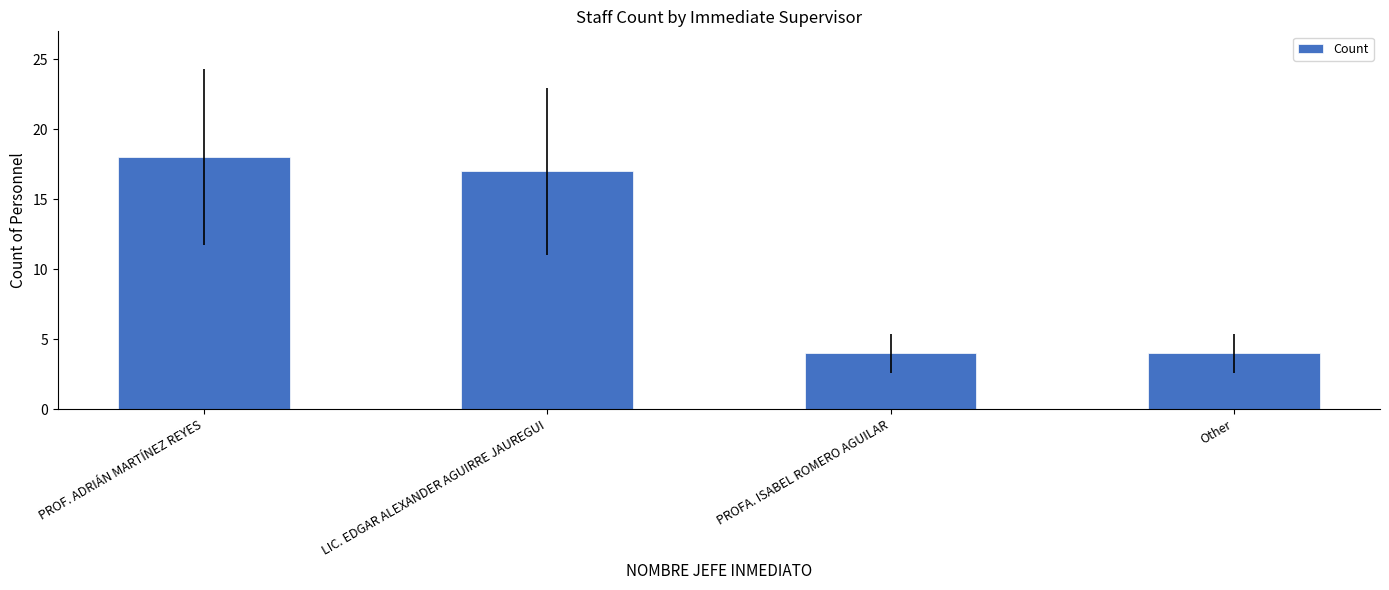

Where is the data nearest to the value 11?

LIC. EDGAR ALEXANDER AGUIRRE JAUREGUI